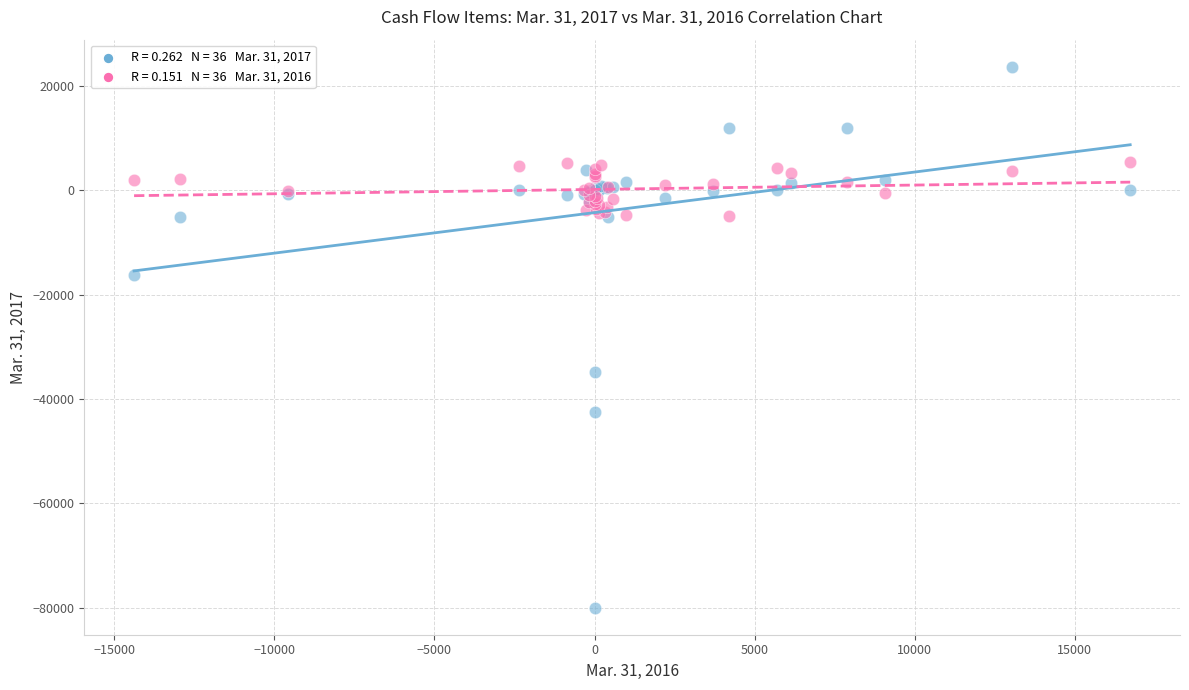

Across all series, what Y value is closest to -28144?

-34770